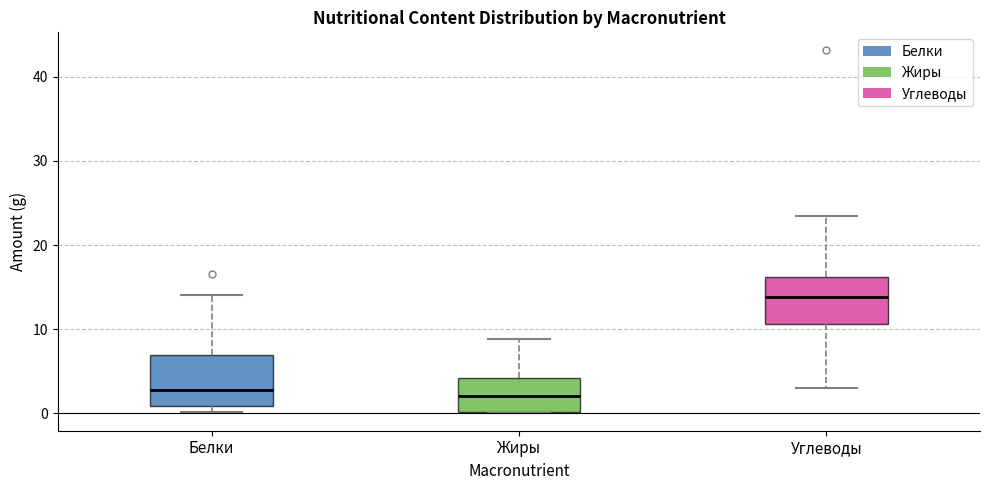

Reading left to right, read every box against the y-axis: the position of its median line, the range the box covers, and the ends of its whiskers. The values are not printed on the chart, so give them approximately, as read against the axis.

Белки: median 3, box 1 to 7, whiskers 0 to 14
Жиры: median 2, box 0 to 4, whiskers 0 to 9
Углеводы: median 14, box 11 to 16, whiskers 3 to 23